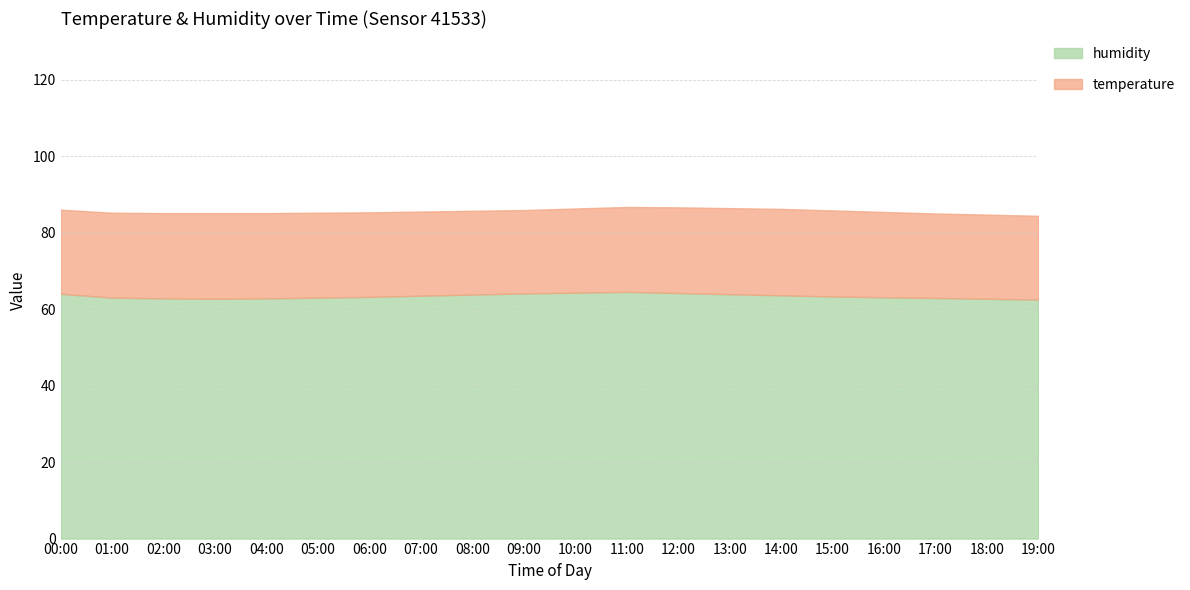

Rank the categories by value from lowest to highest.

19:00, 03:00, 18:00, 02:00, 04:00, 17:00, 01:00, 05:00, 16:00, 06:00, 15:00, 07:00, 14:00, 08:00, 13:00, 00:00, 09:00, 12:00, 10:00, 11:00